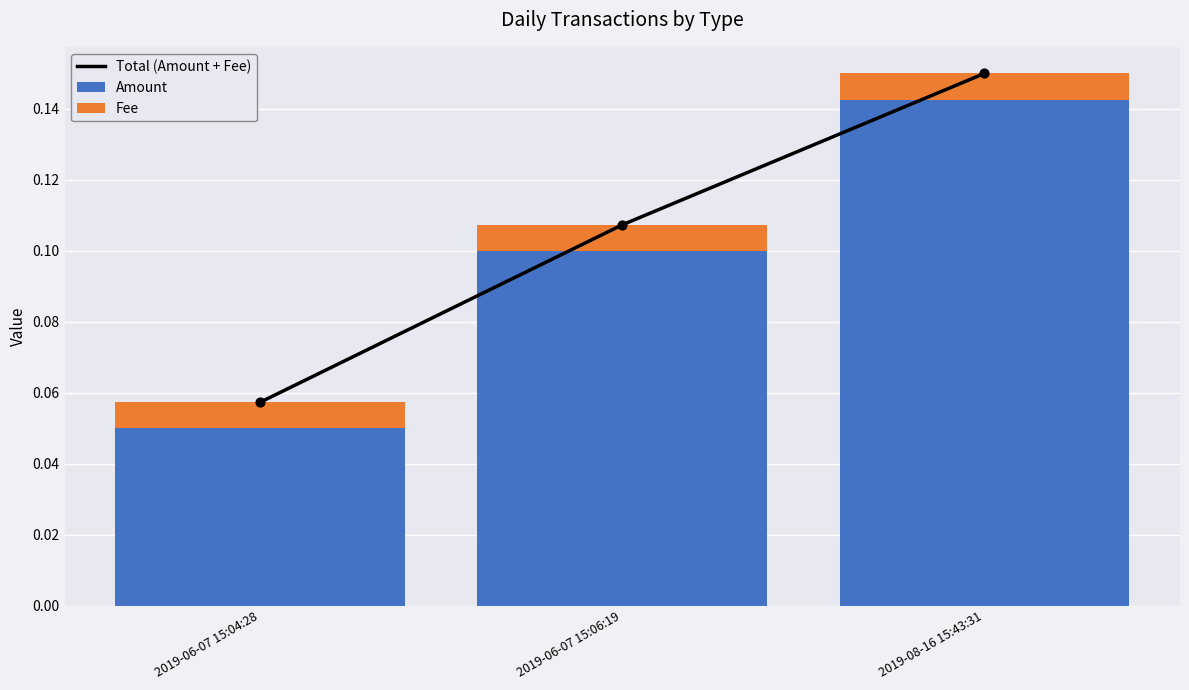

At how many categories does at least one series exceed 0?

3